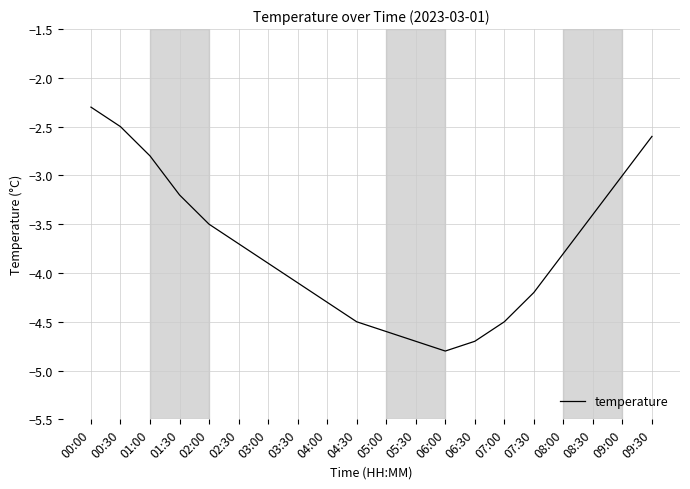

Reading left to right, what are all the values shown in this chart?

00:00=-2.3	00:30=-2.5	01:00=-2.8	01:30=-3.2	02:00=-3.5	02:30=-3.7	03:00=-3.9	03:30=-4.1	04:00=-4.3	04:30=-4.5	05:00=-4.6	05:30=-4.7	06:00=-4.8	06:30=-4.7	07:00=-4.5	07:30=-4.2	08:00=-3.8	08:30=-3.4	09:00=-3.0	09:30=-2.6